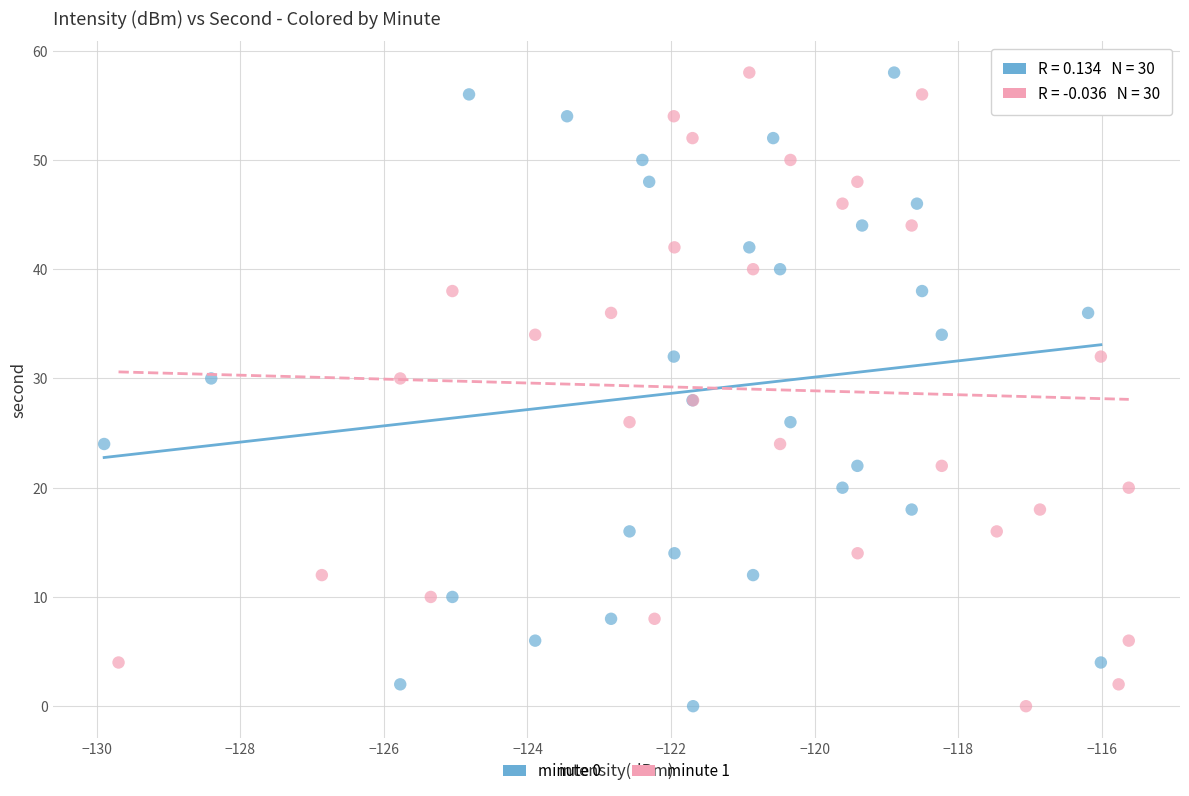

What are all the series names shown in the legend?

minute 0, minute 1